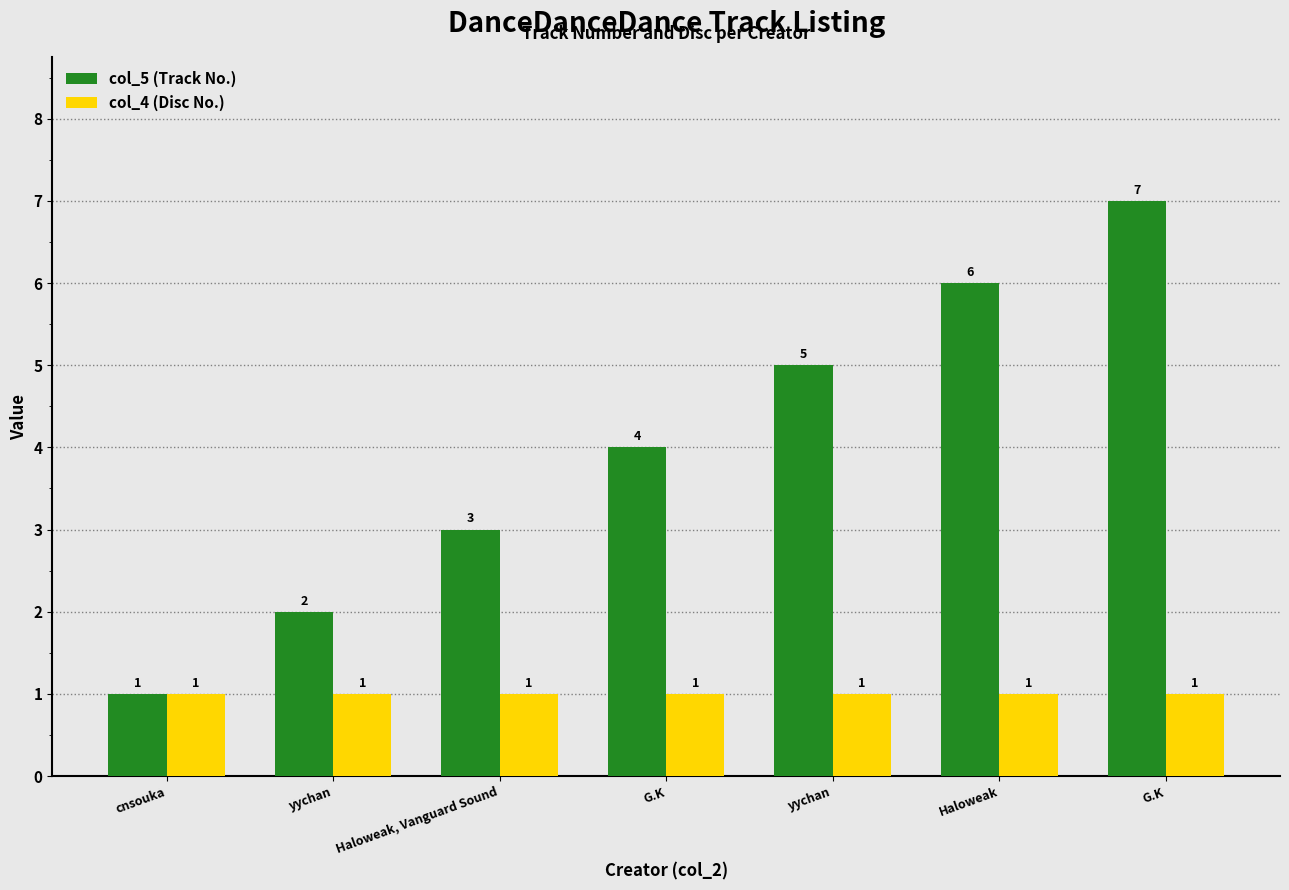

What is the sum of all col_4 (Disc No.) values?

7